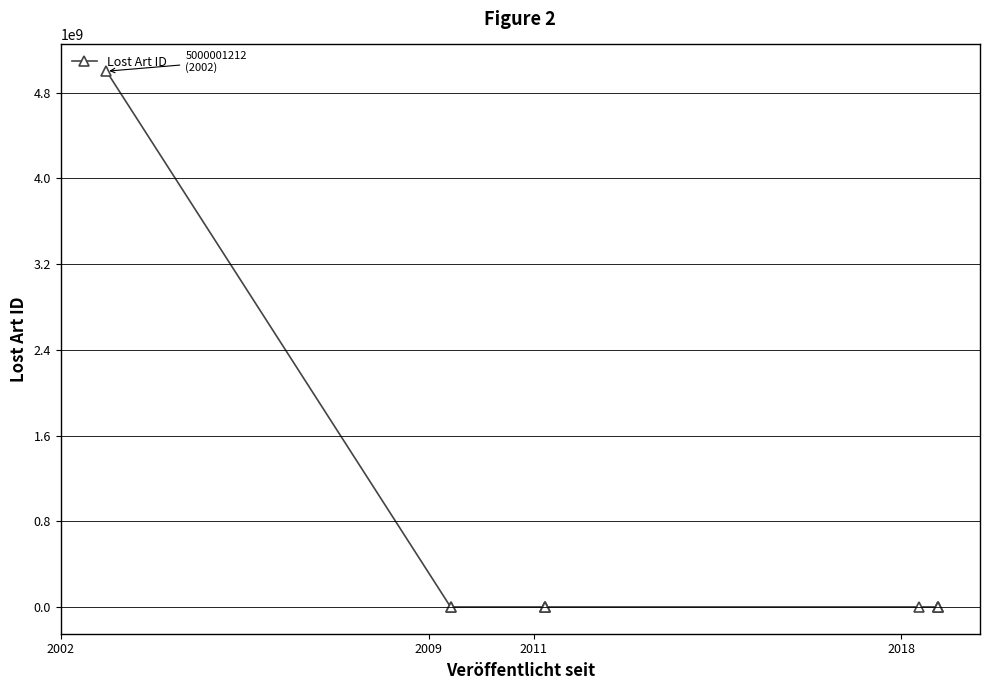

Does the chart have visible grid lines?

Yes